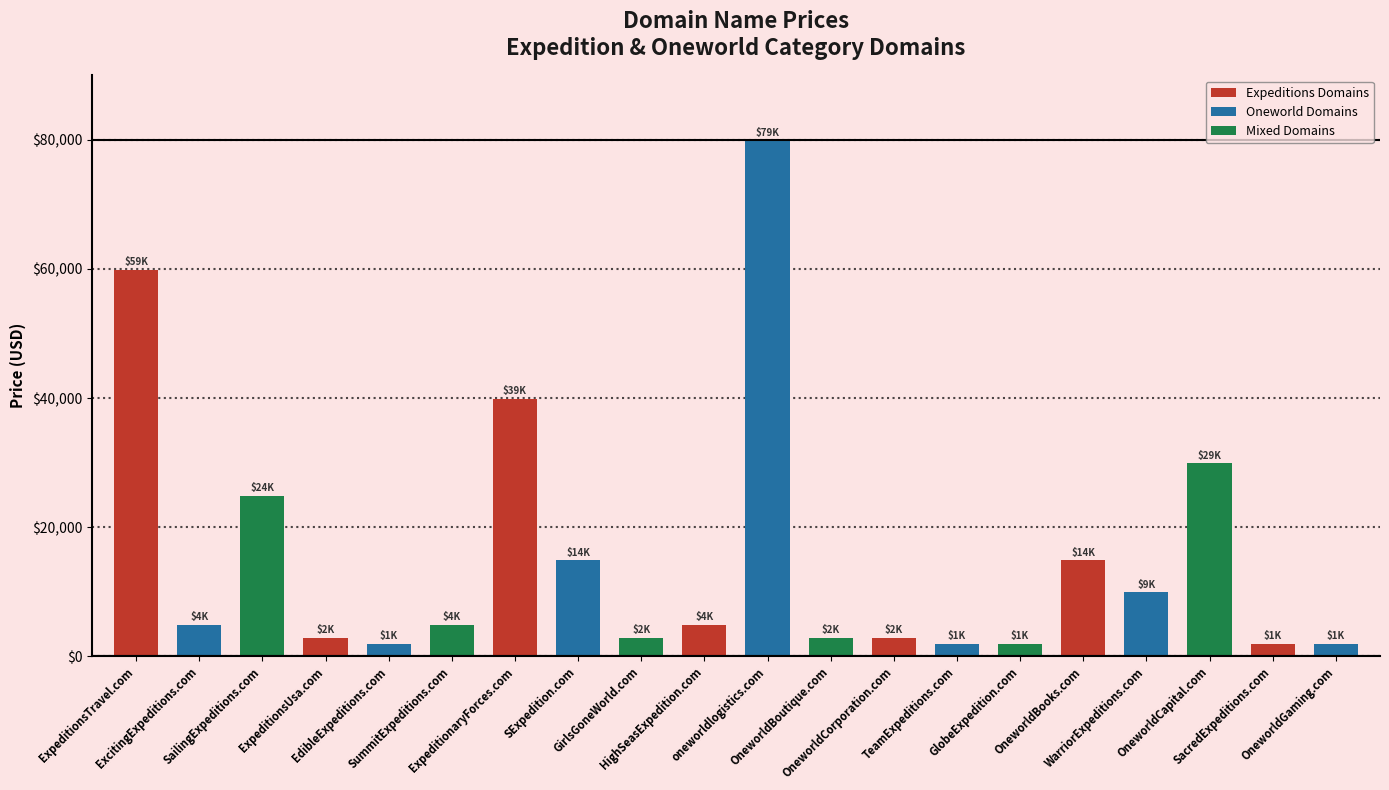

Reading left to right, extract all data points from this chart.

59888	4888	24888	2888	1888	4888	39888	14888	2888	4888	79888	2888	2888	1888	1888	14888	9888	29888	1888	1888